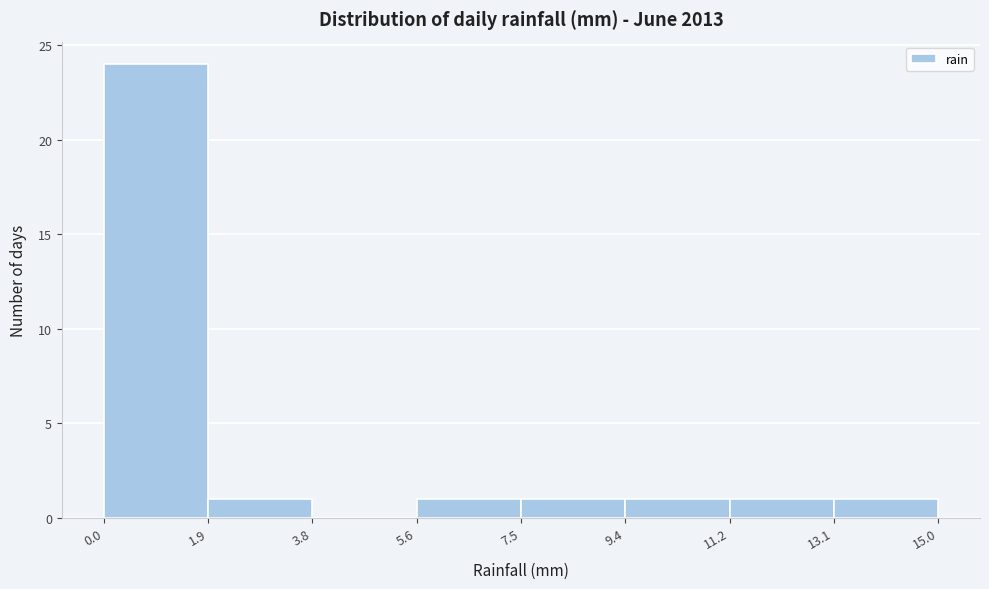

What is the height of the bar covering 7.5 to 9.4 on the x-axis? The values are not printed on the chart, so give them approximately, as read against the axis.

1